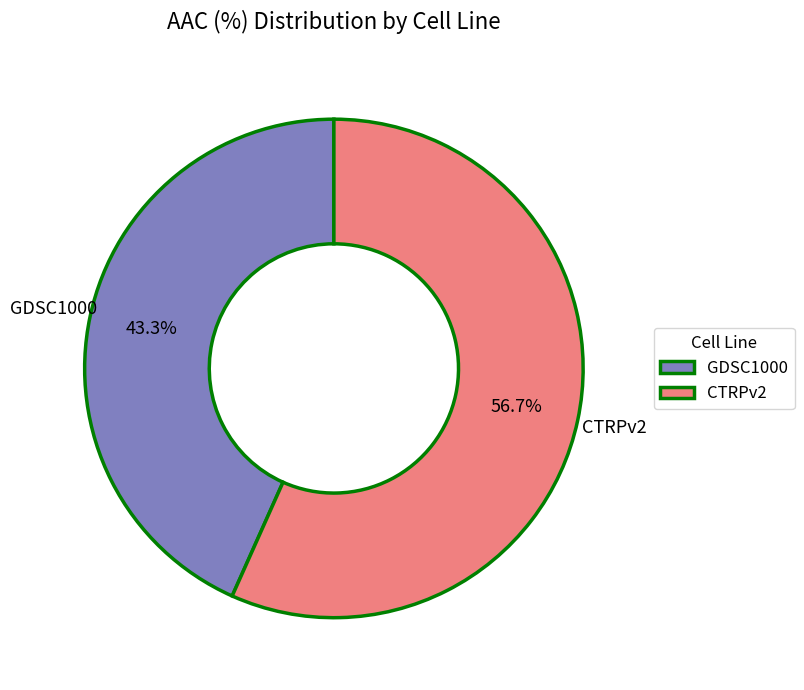

Is it true that CTRPv2 is 57% of the pie?

True